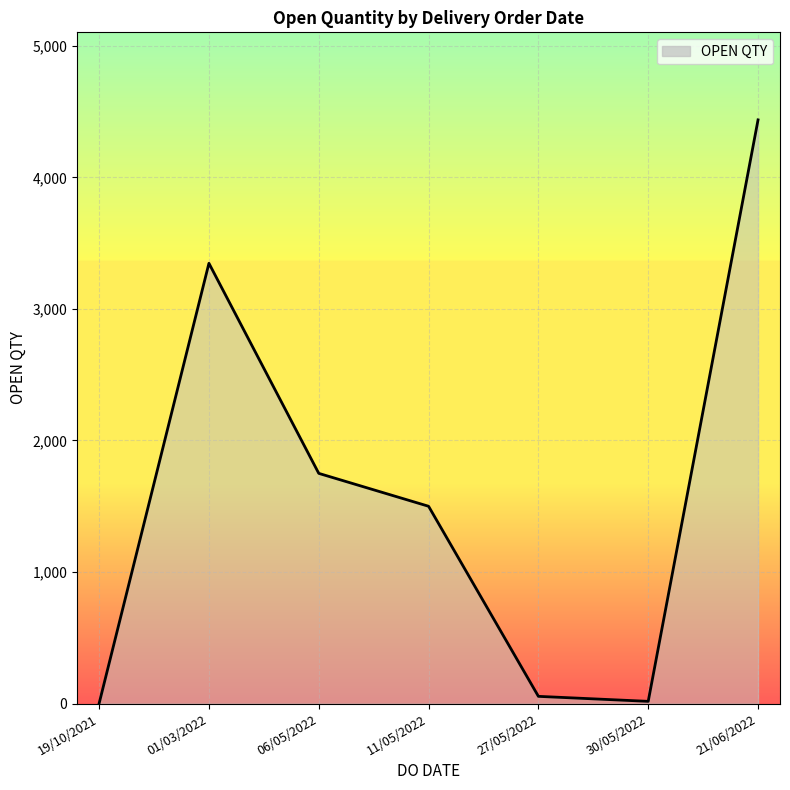

Where is the data nearest to the value 2219?

06/05/2022